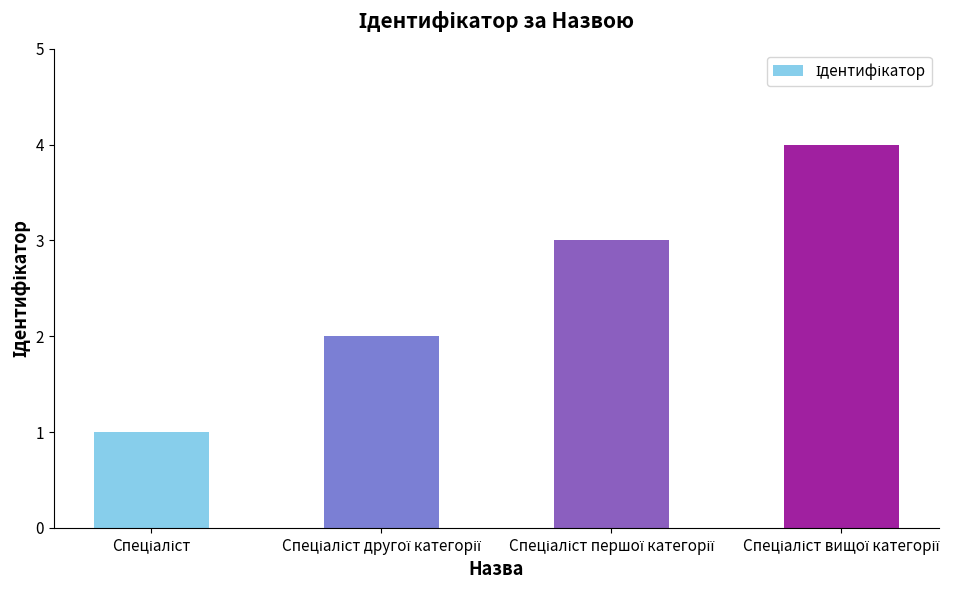

What is the greatest value displayed?

4